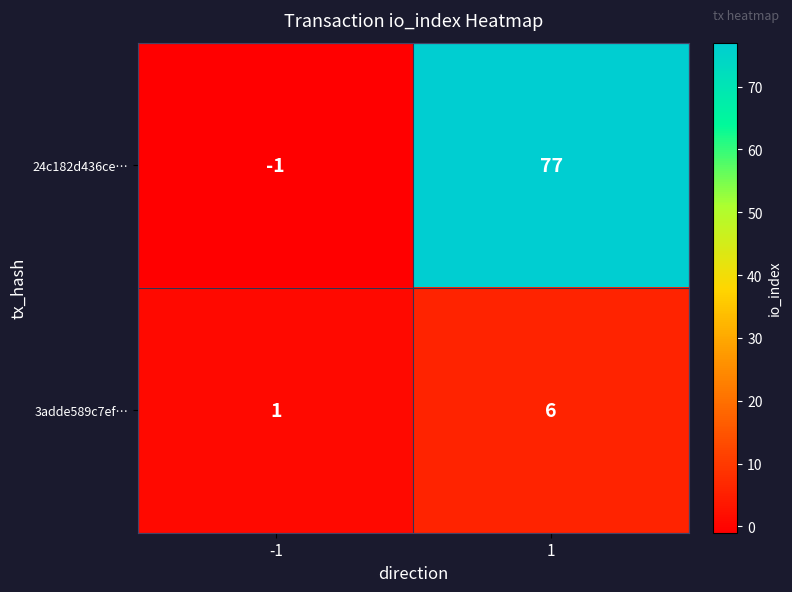

Which series has the largest range (max minus min)?

24c182d436ce…